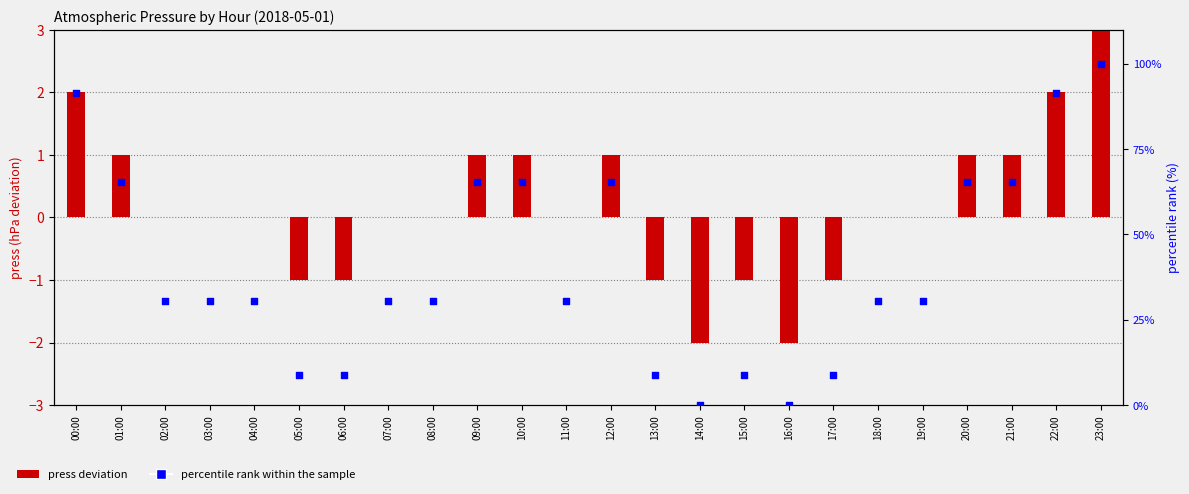

Is the value of press deviation at 02:00 greater than the value of percentile rank within sample at 09:00?

No